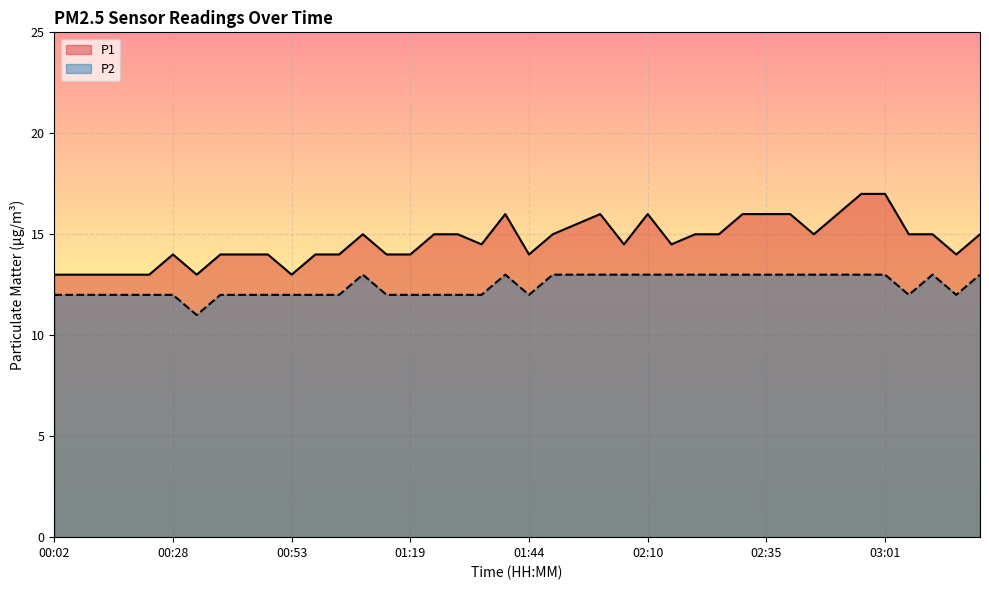

Is the value of P2 at 03:21 greater than the value of P1 at 02:05?

No